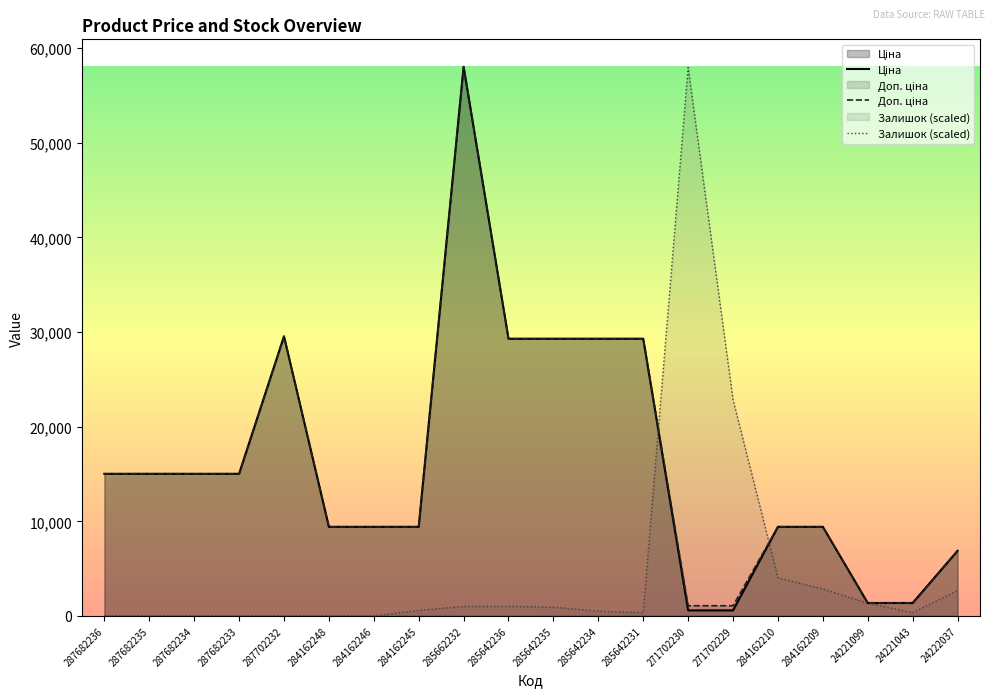

What is the total value across all series at 271702229?

24505.7